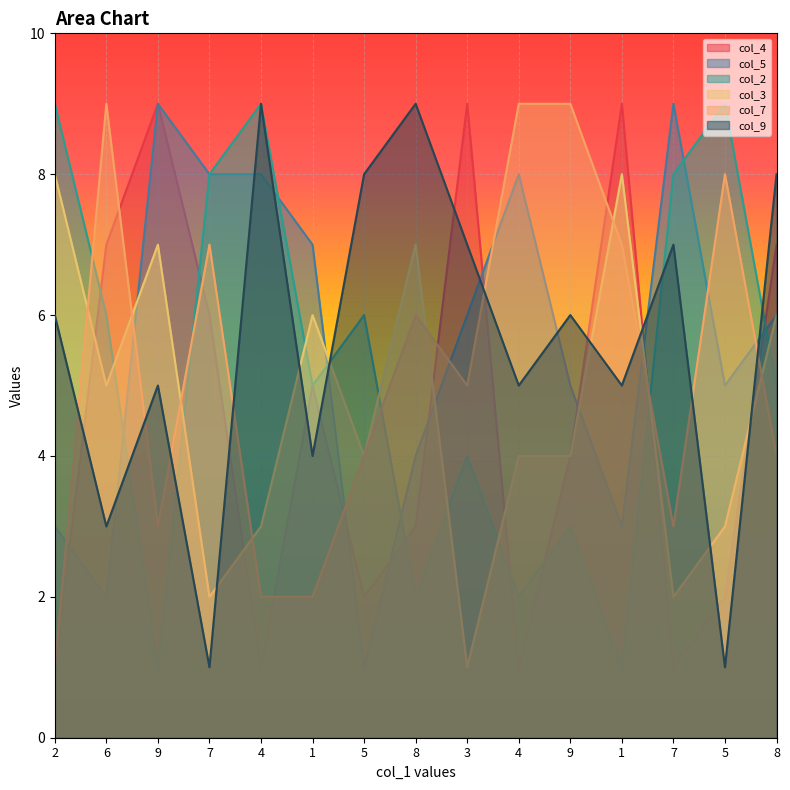

What is the minimum value for col_7?

1